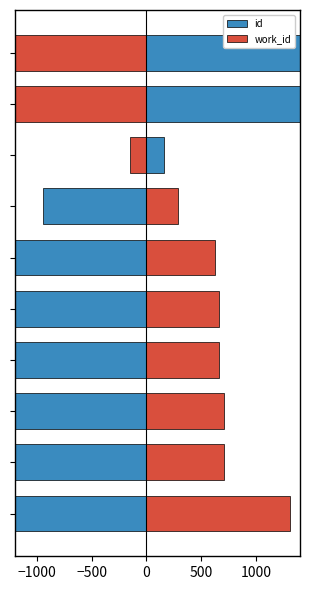

What is the approximate value of id at 500?

-2261.2